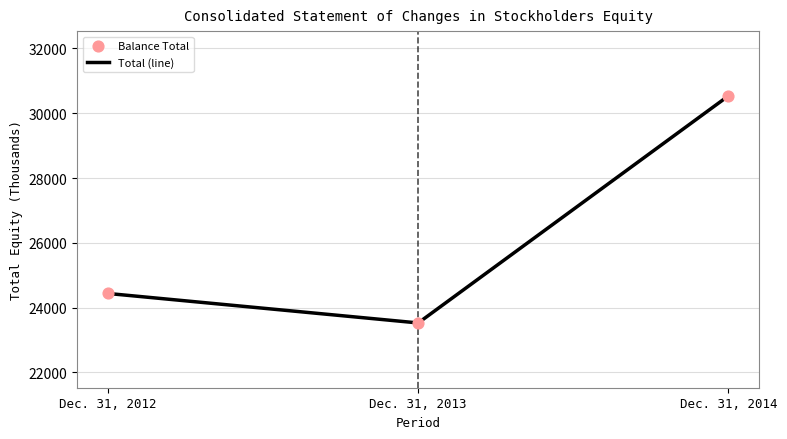

Which label corresponds to the smallest value in the chart?

Dec. 31, 2013